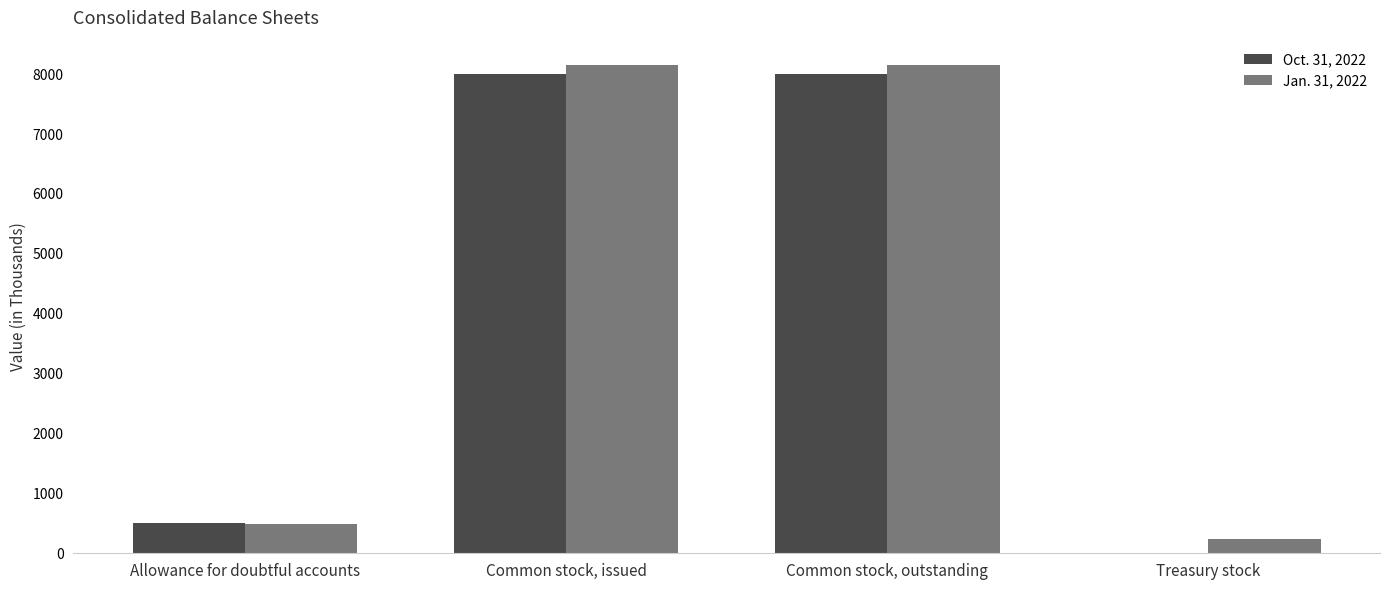

Which series has the largest range (max minus min)?

Oct. 31, 2022